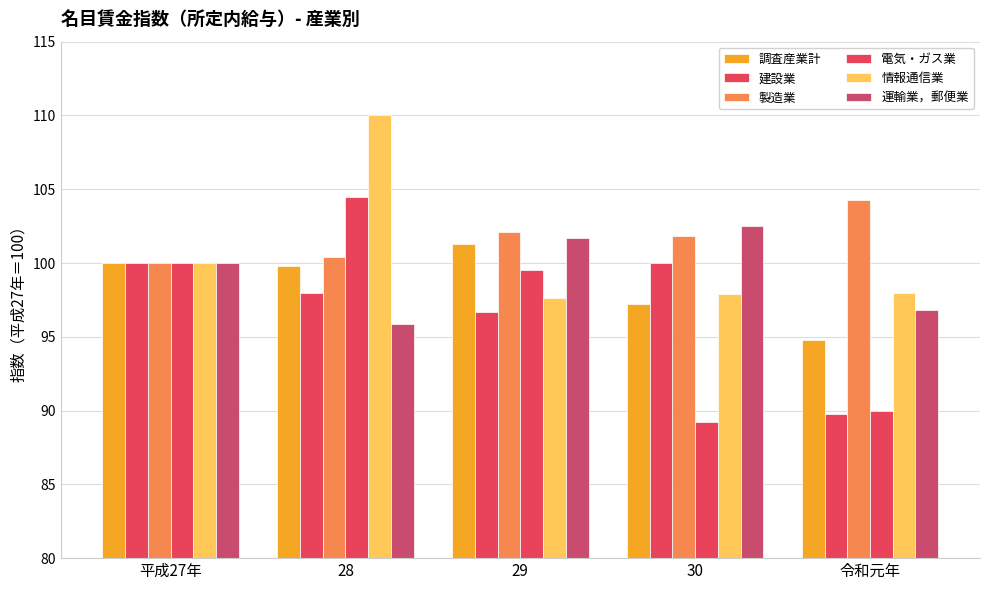

Does the chart contain any negative values?

No